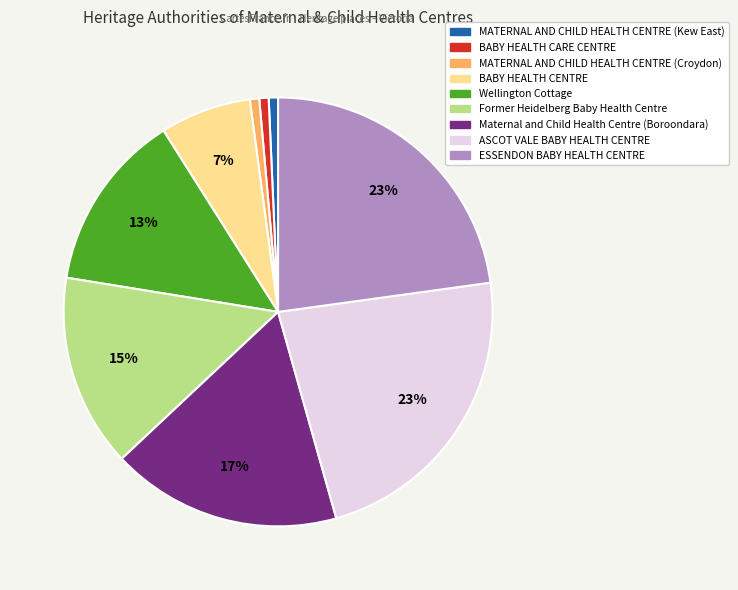

Which has a higher value, Former Heidelberg Baby Health Centre or BABY HEALTH CENTRE?

Former Heidelberg Baby Health Centre